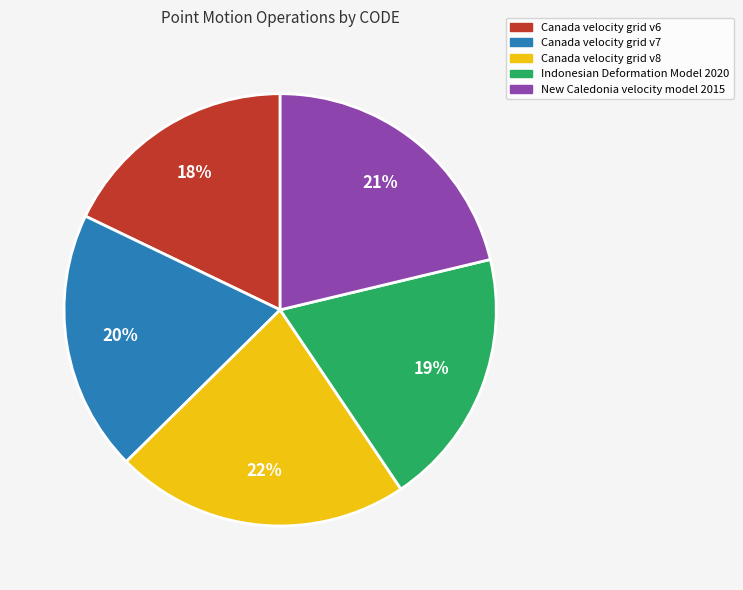

The Canada velocity grid v7 slice represents 20% of the pie. True or false?

True